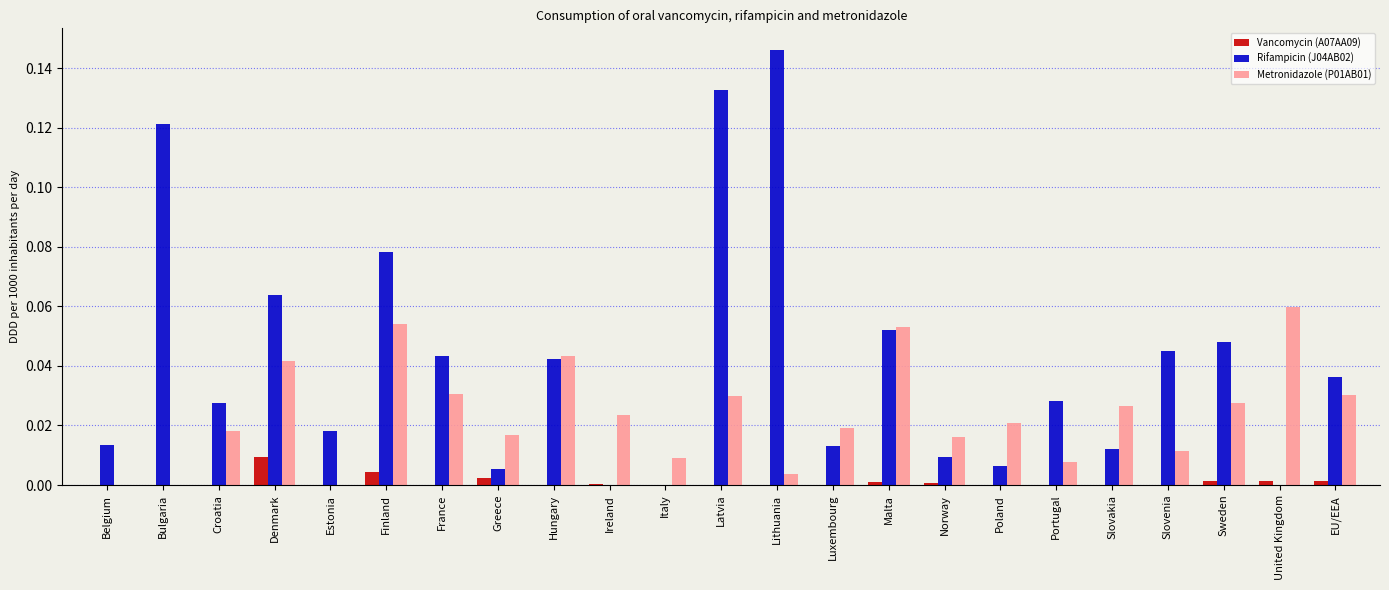

Is the value of Metronidazole (P01AB01) at EU/EEA greater than the value of Rifampicin (J04AB02) at Estonia?

Yes